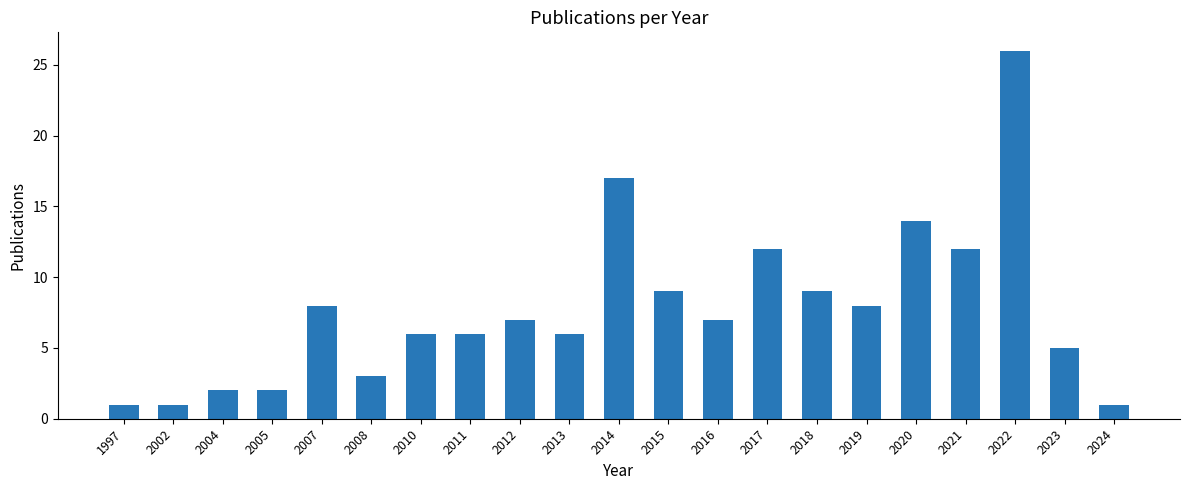

Which has a higher value, 2023 or 2011?

2011